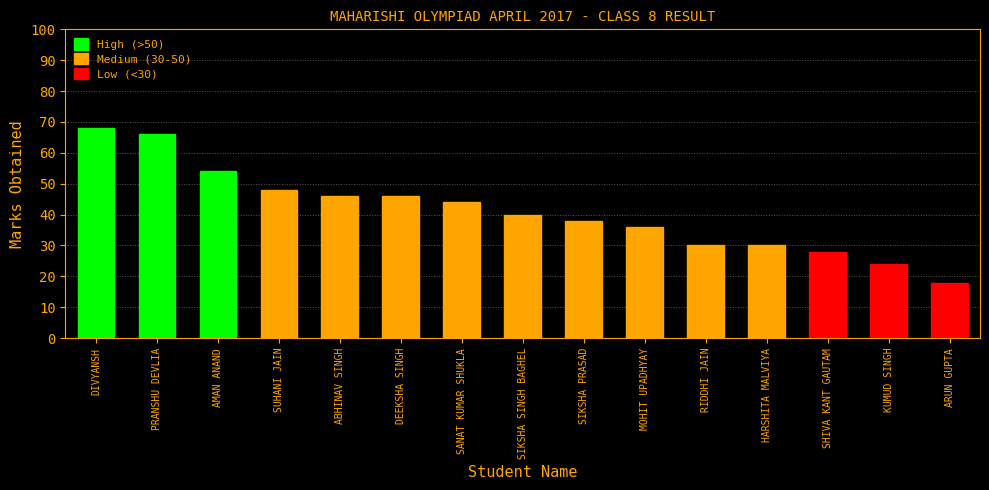

Are the bars horizontal?

No